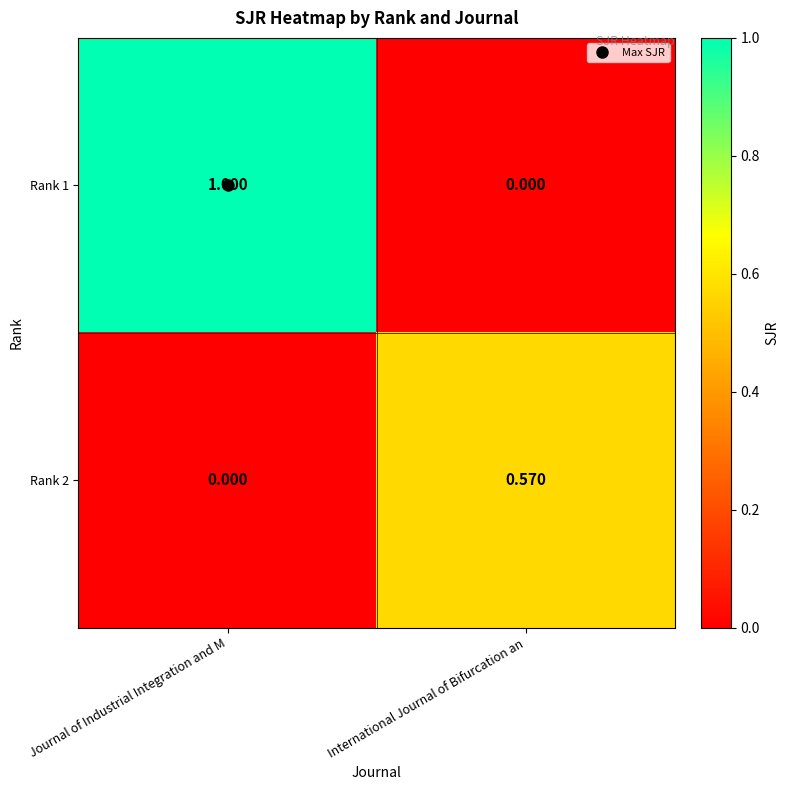

Is the value of Rank 1 at Journal of Industrial Integration and M greater than the value of Rank 2 at Journal of Industrial Integration and M?

Yes